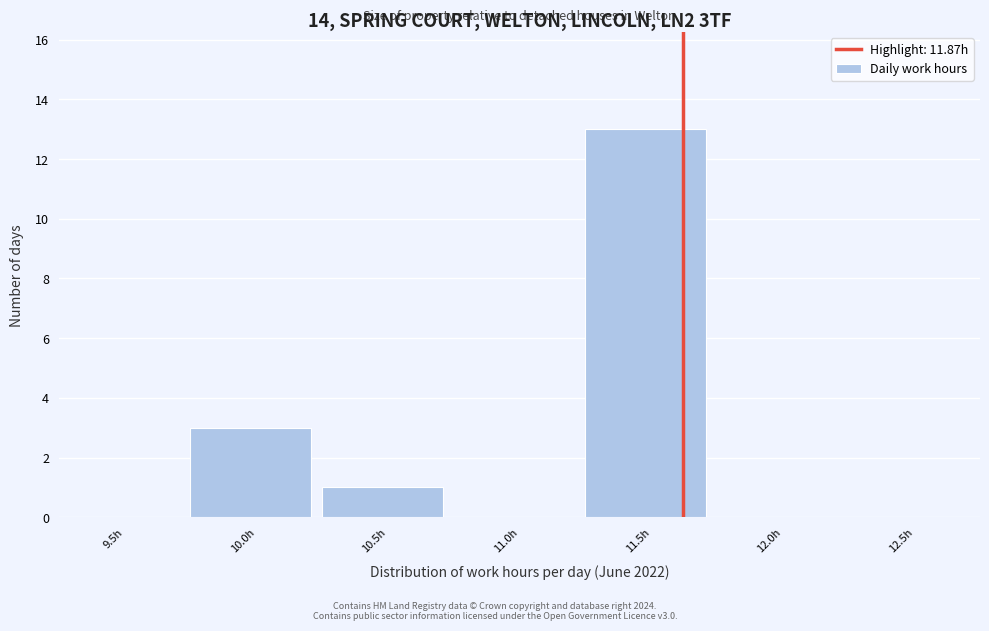

Reading left to right, transcribe all the data shown in this chart.

9.5h=0	10.0h=3	10.5h=1	11.0h=0	11.5h=13	12.0h=0	12.5h=0